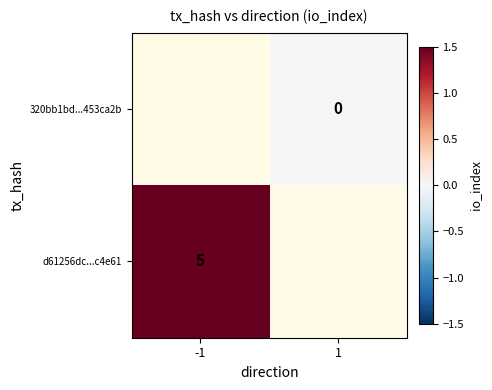

True or false: d61256dc...c4e61 has a value of 5 at -1.

True